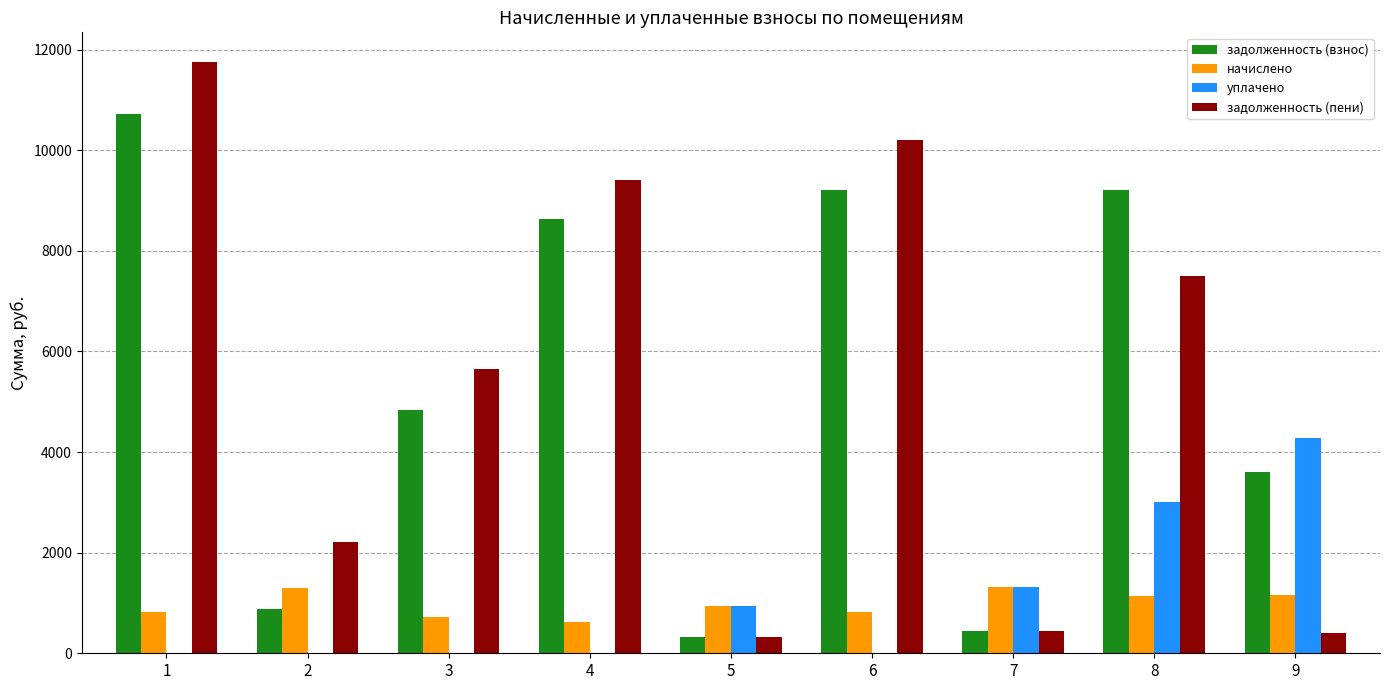

How many data points does each series have?

9